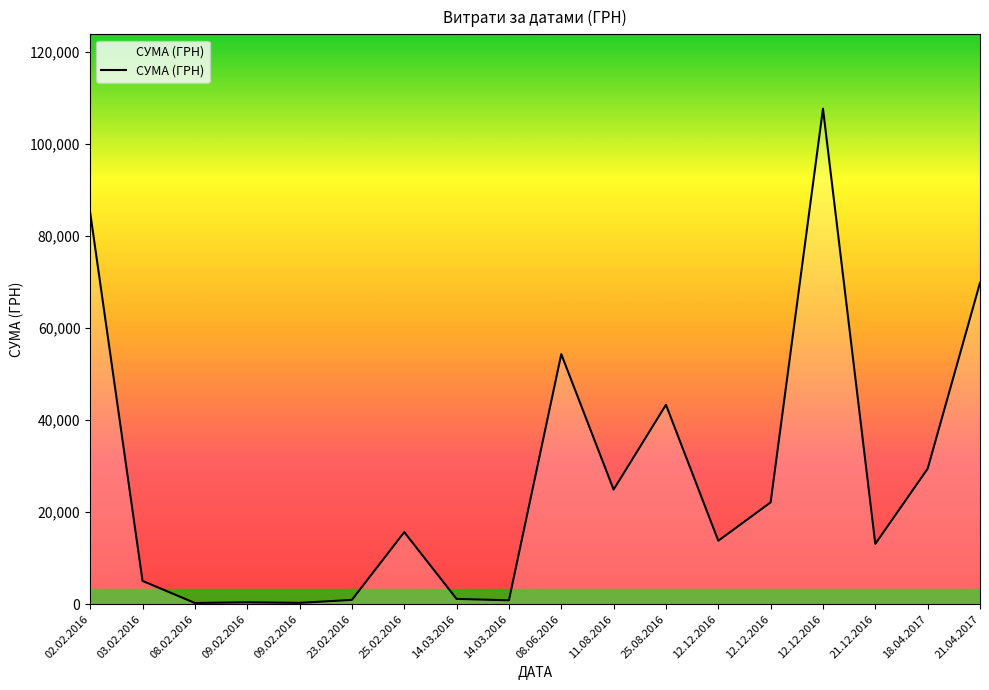

What is the value of the 4th point from the left?

417.0